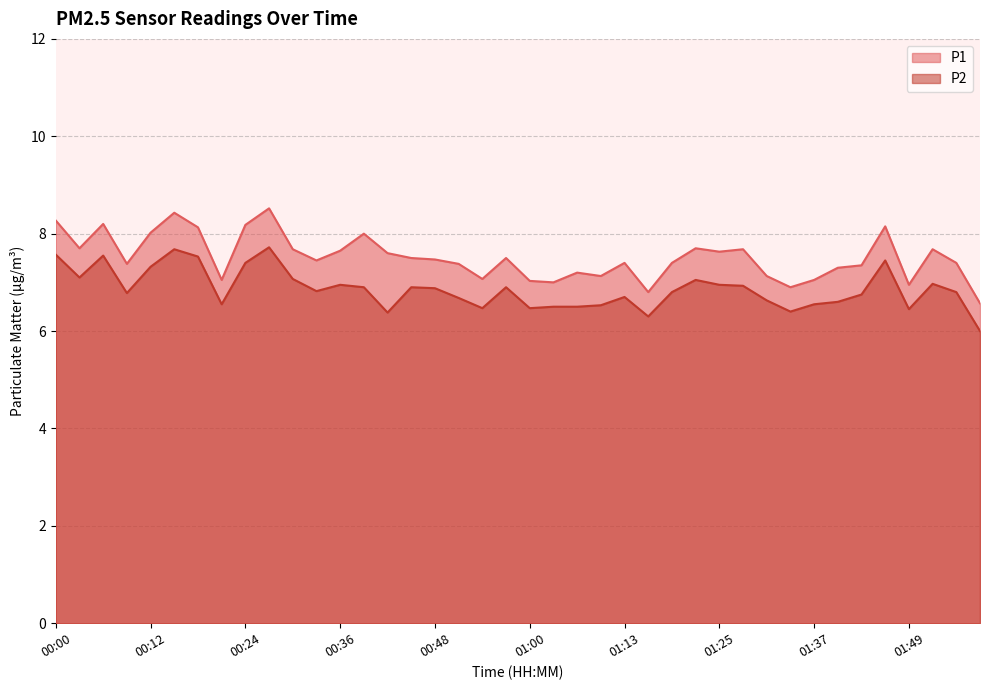

What is the label of the 21st point from the left?

01:00